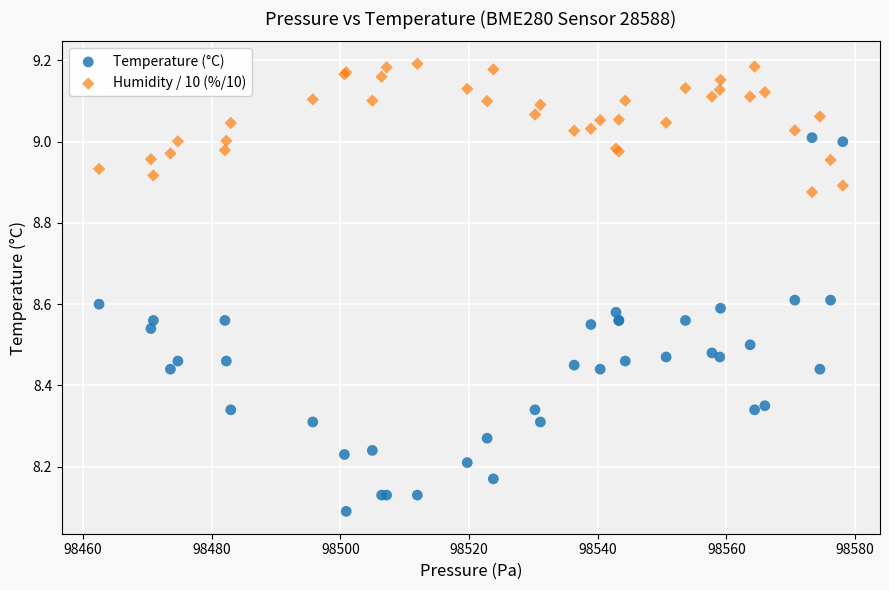

Which series contains the highest Y value?

Humidity / 10 (%/10)